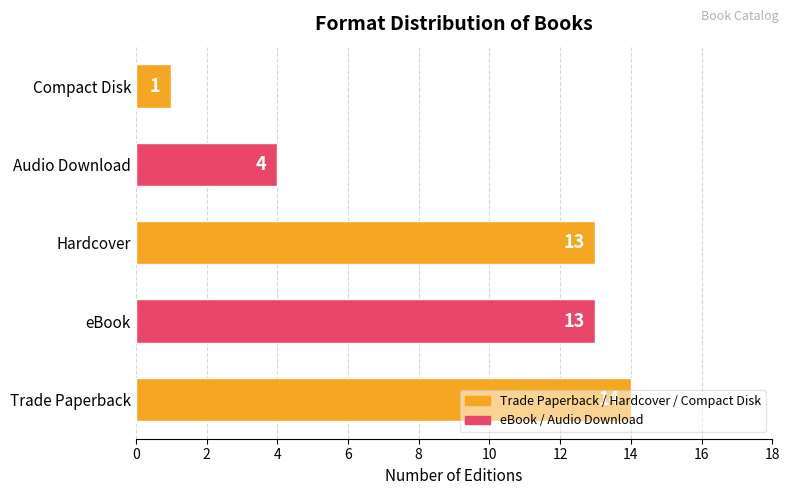

The value at eBook is 13. True or false?

True